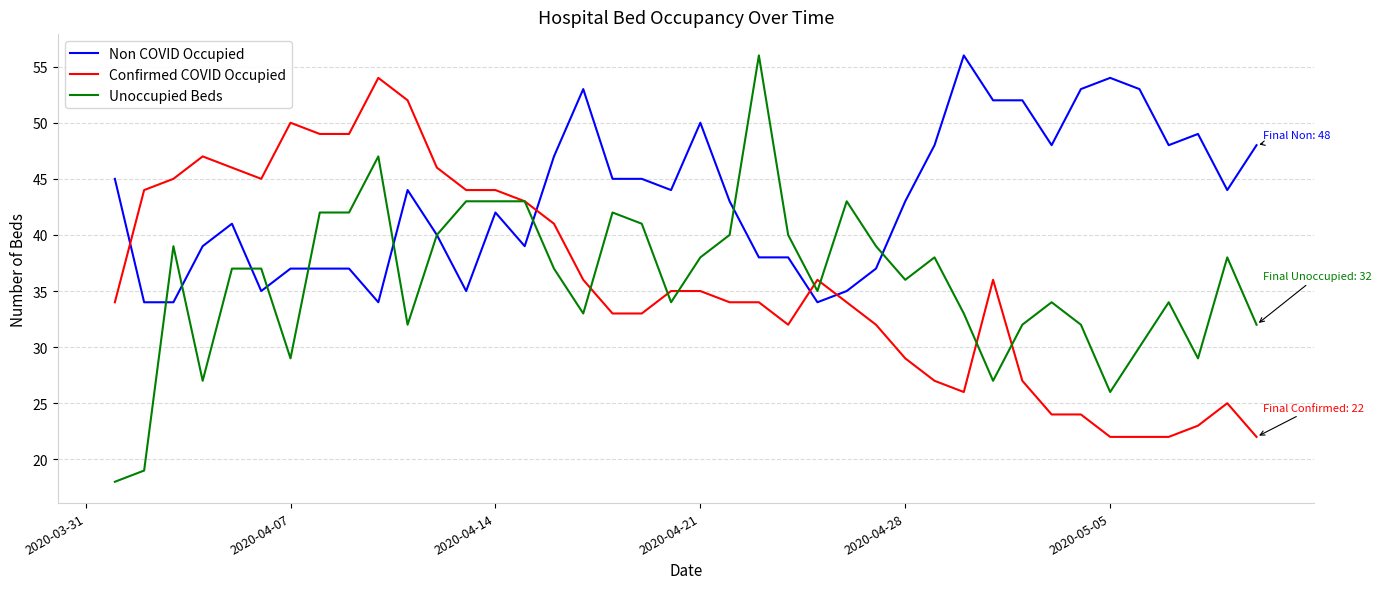

What is the highest value of the Unoccupied Beds series?

56